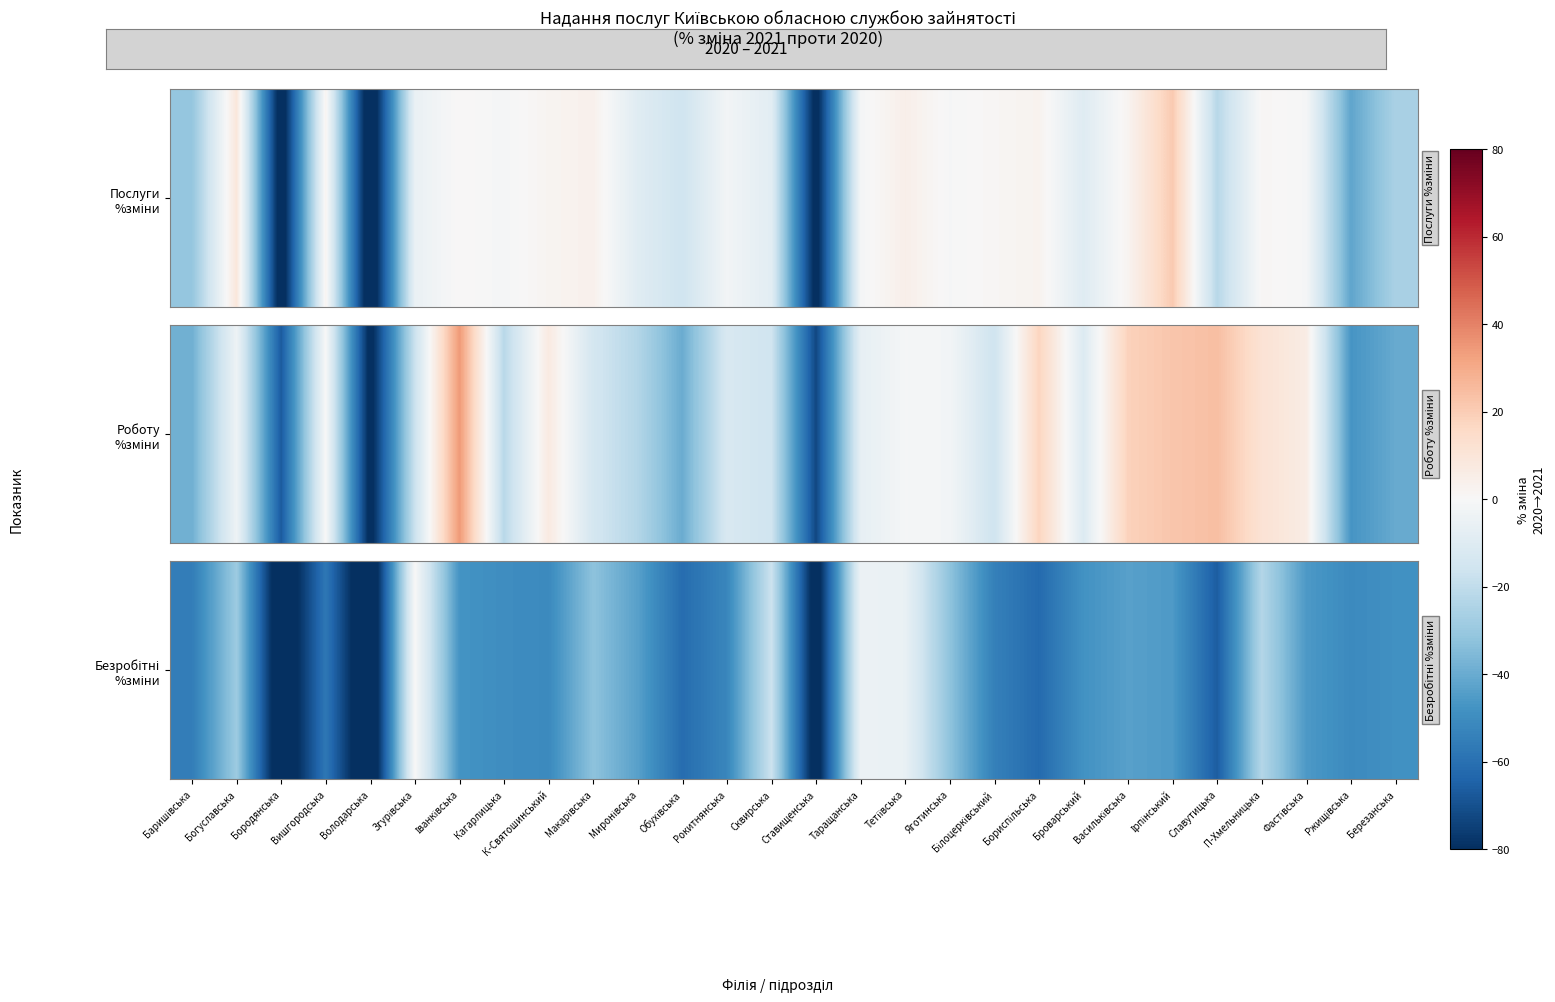

The value at Яготинська is -13.2. True or false?

False